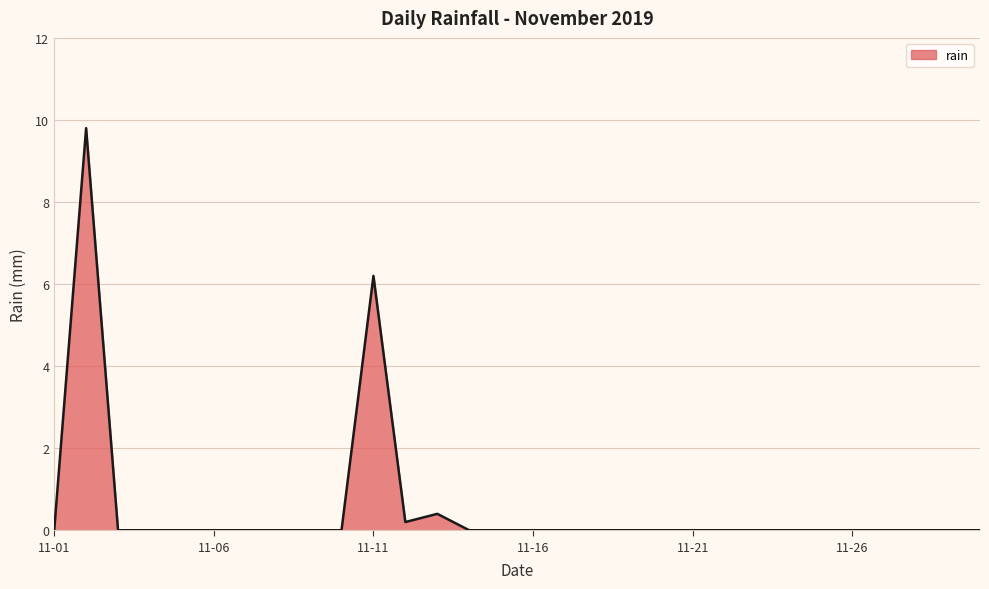

Reading left to right, what are all the values shown in this chart?

0.0	9.8	0.0	0.0	0.0	0.0	0.0	0.0	0.0	0.0	6.2	0.2	0.4	0.0	0.0	0.0	0.0	0.0	0.0	0.0	0.0	0.0	0.0	0.0	0.0	0.0	0.0	0.0	0.0	0.0